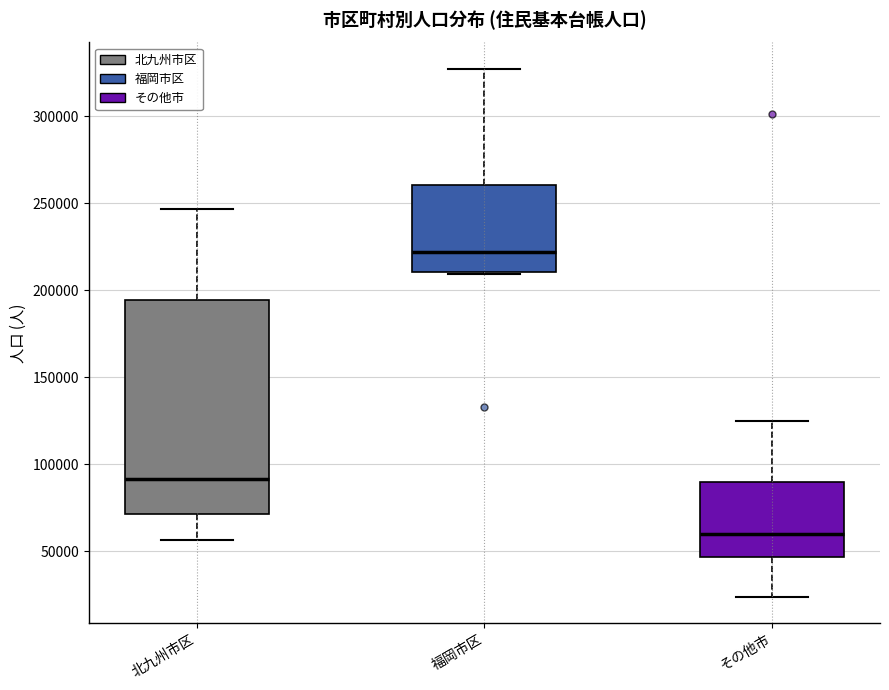

Which box has the highest median line?

福岡市区